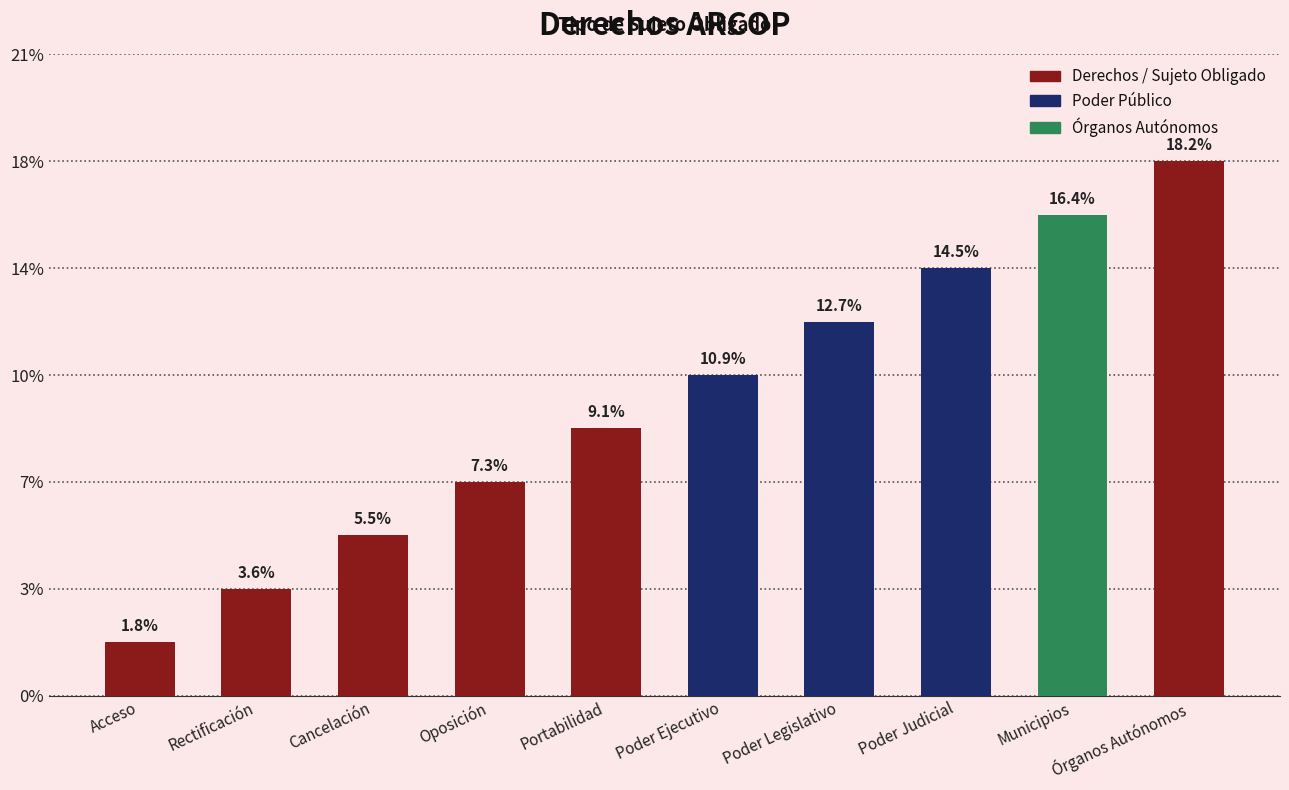

At which label is the value closest to 5?

Portabilidad